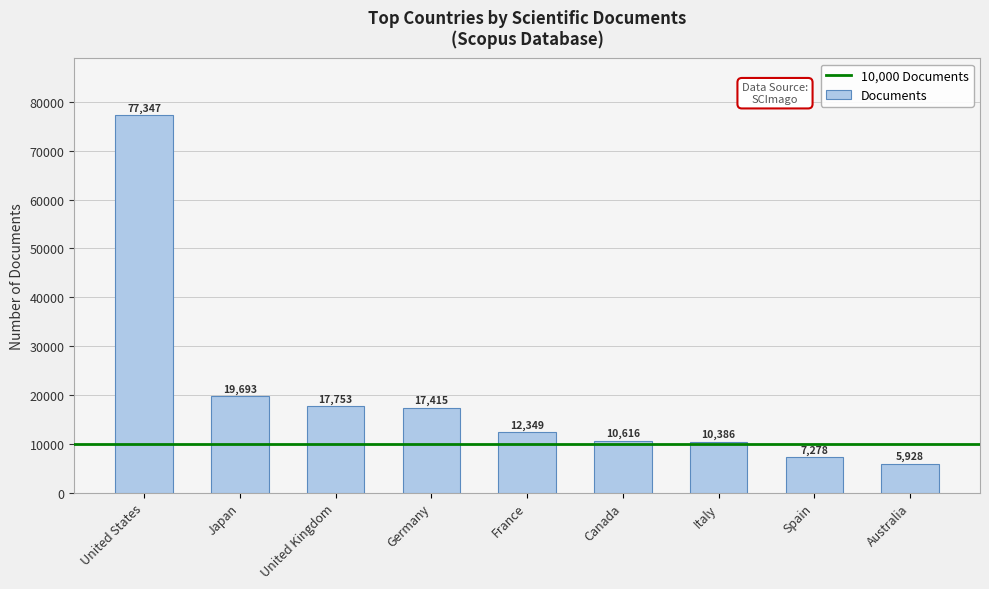

What is the value of the 4th bar from the left?

17415